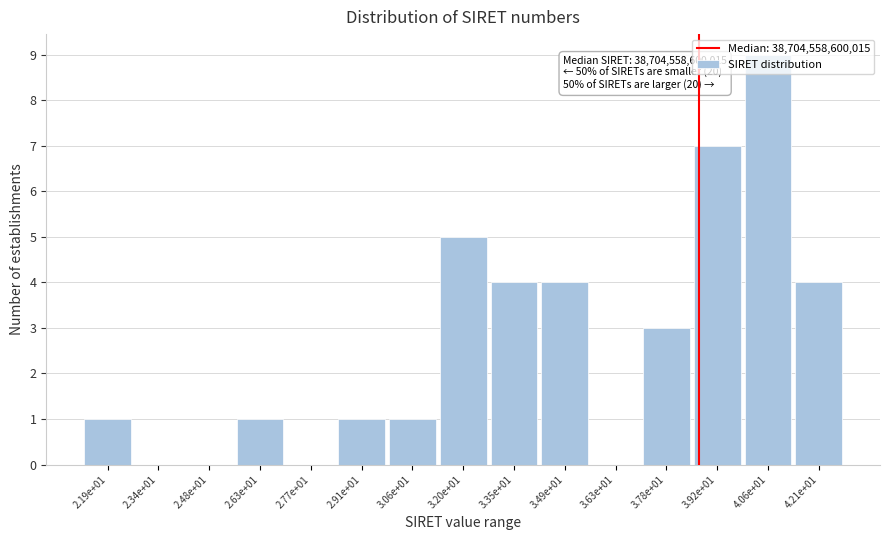

What is the maximum value shown in the chart?

9